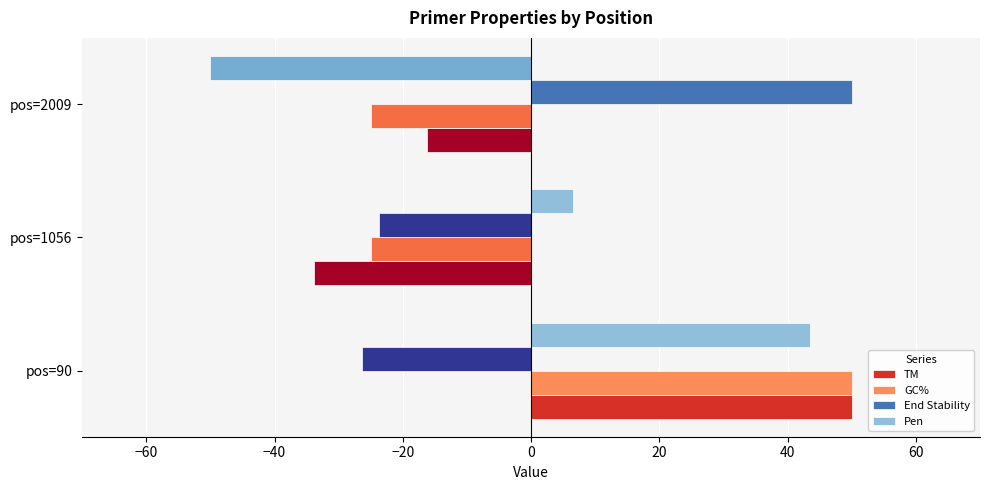

What is the sum of the GC% values at pos=90 and pos=1056?

50.0